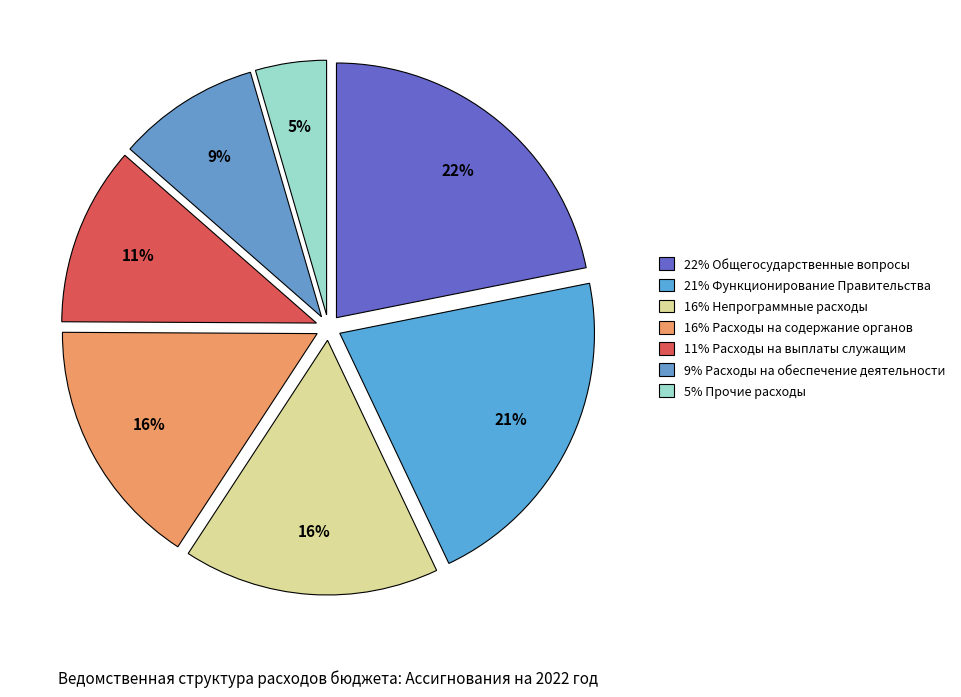

How many segments does this pie chart have?

7